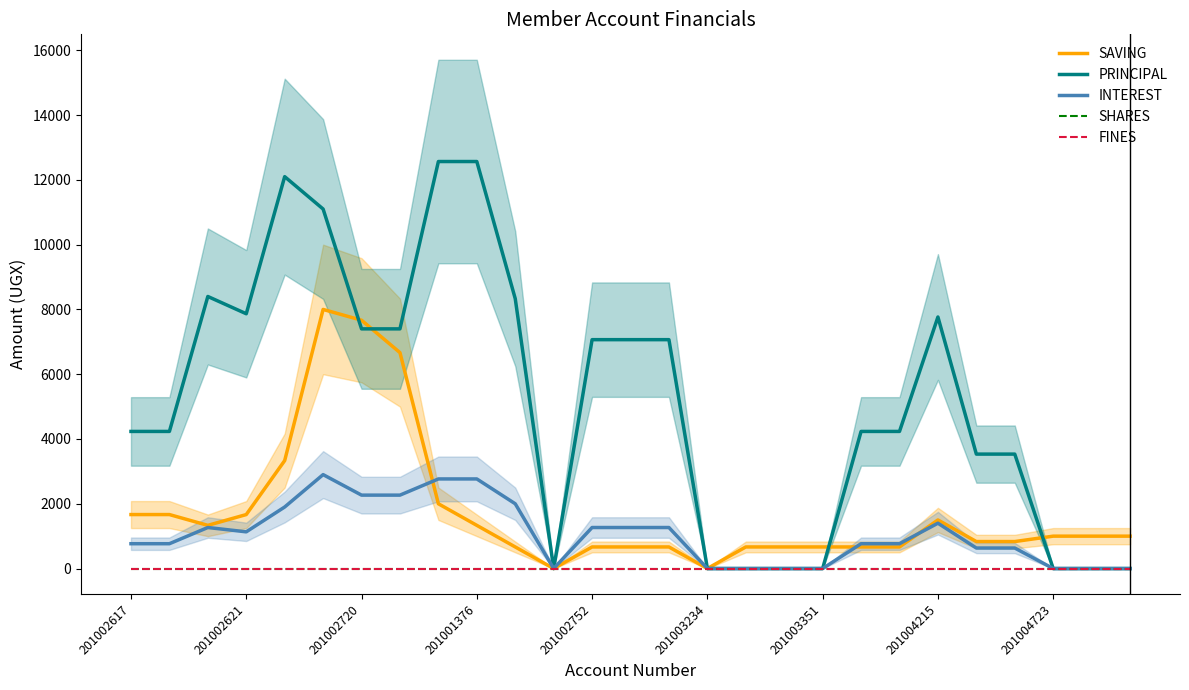

The value of INTEREST at 13 is 679.6. True or false?

False